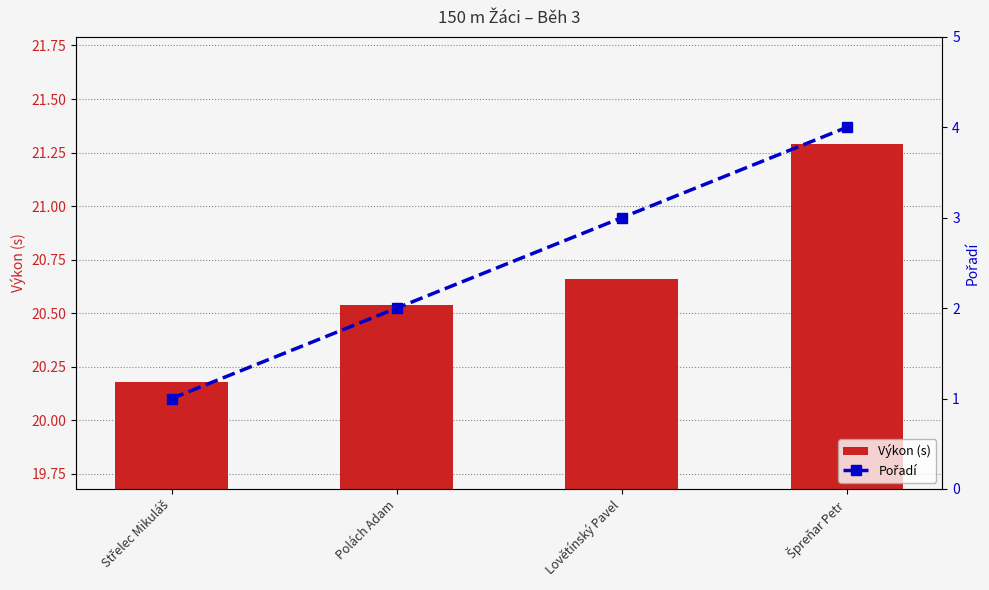

Which has a higher value, Špreňar Petr or Lovětínský Pavel?

Špreňar Petr